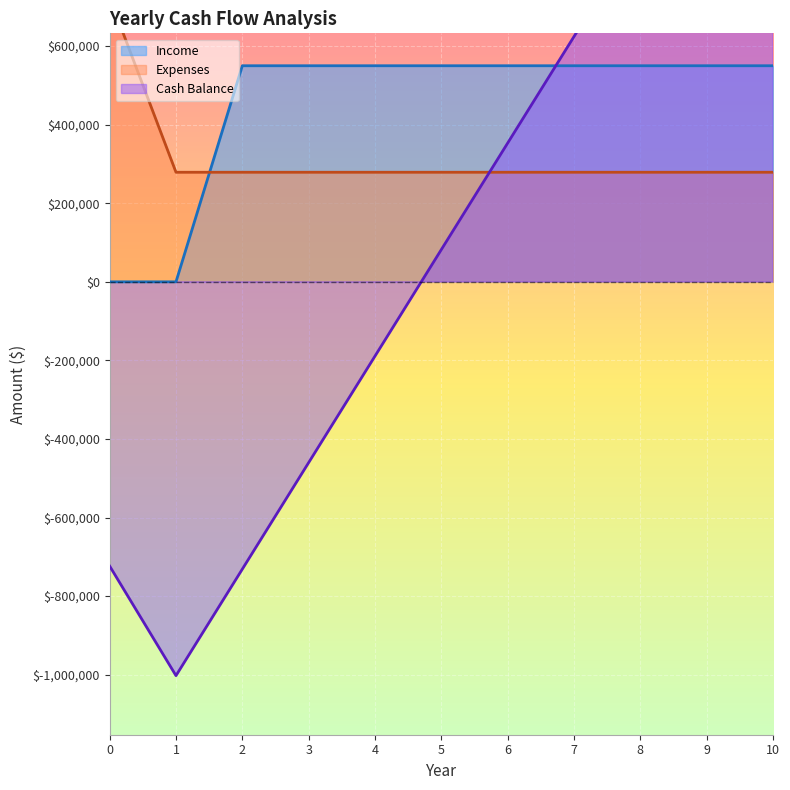

At 5, list the series in order from largest to smallest.

Income, Expenses, Cash Balance